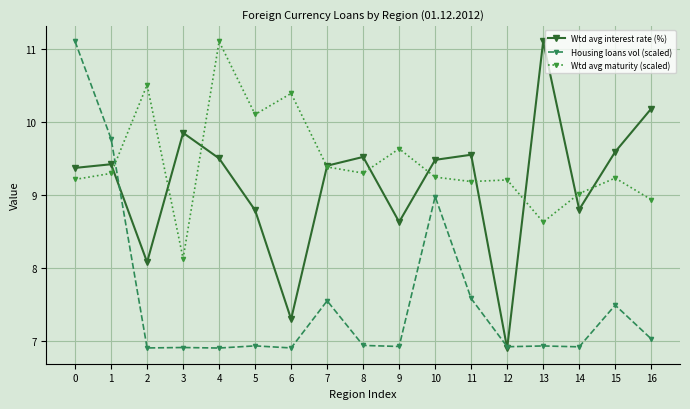

True or false: Housing loans vol (scaled) and Wtd avg maturity (scaled) cross at least once.

True